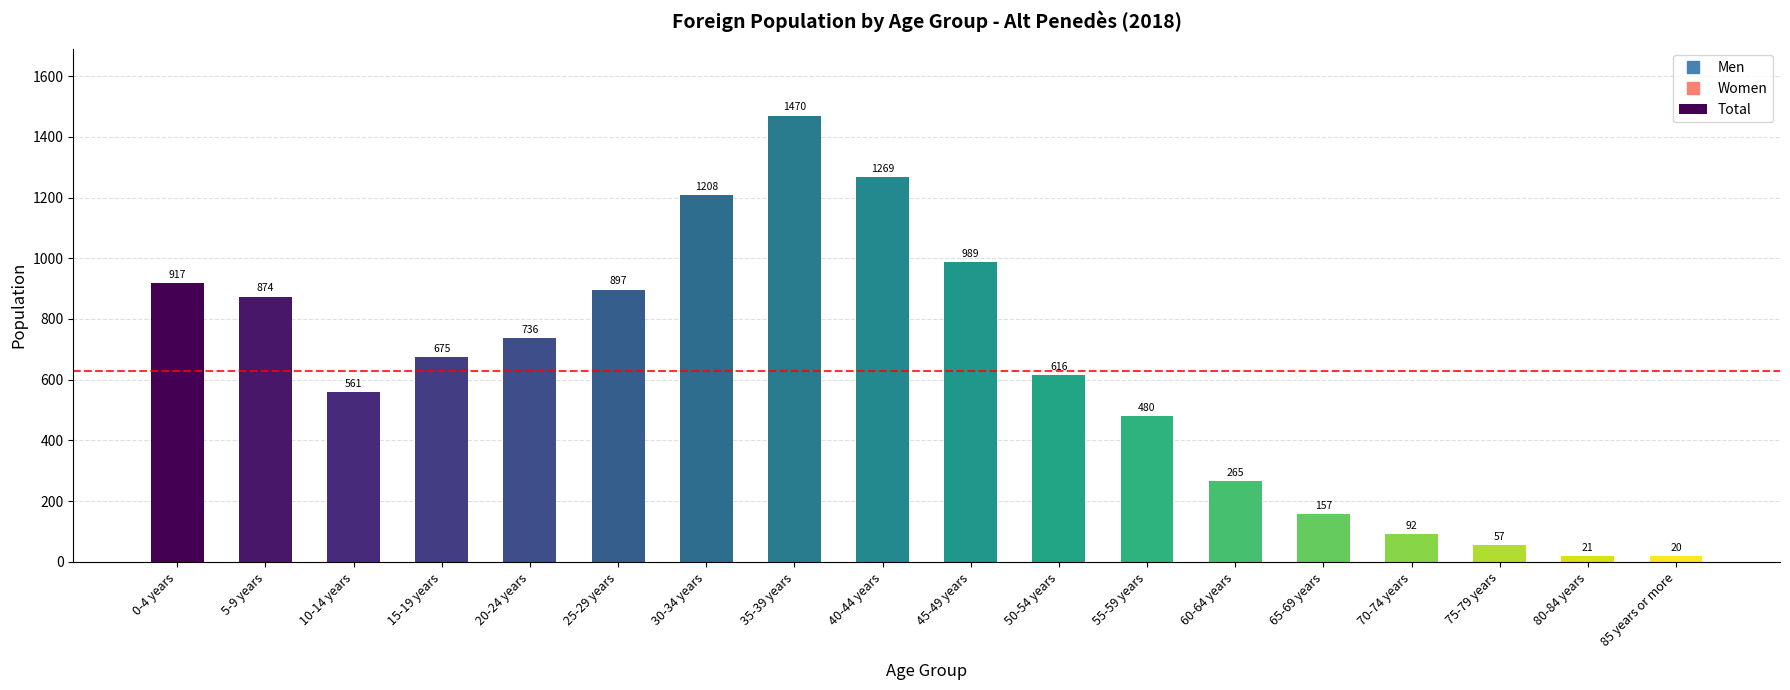

How many values are below 675?

9